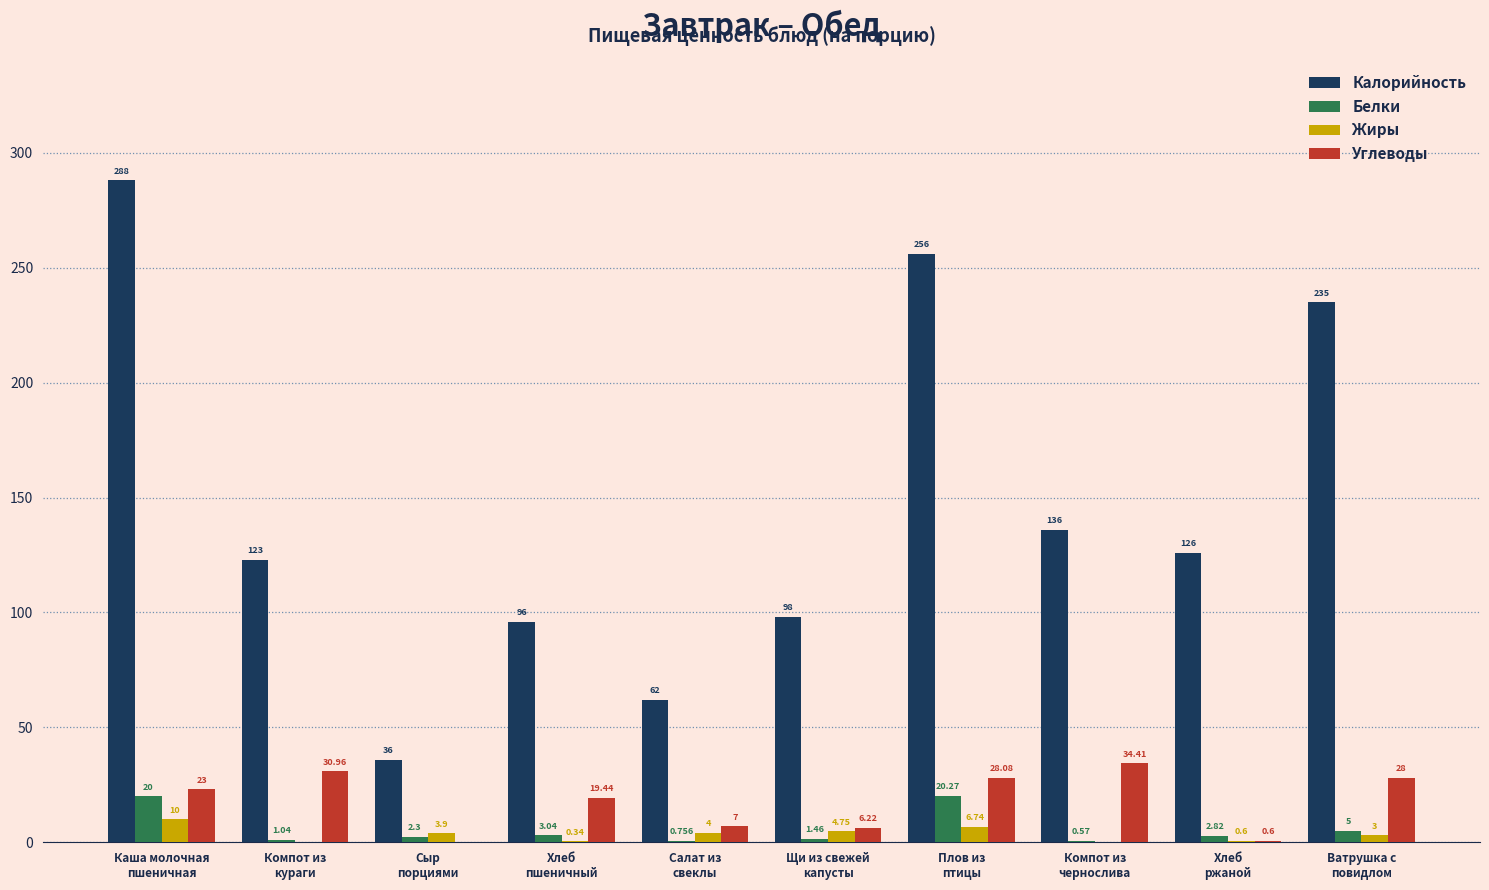

Which series has the largest total across all categories?

Калорийность